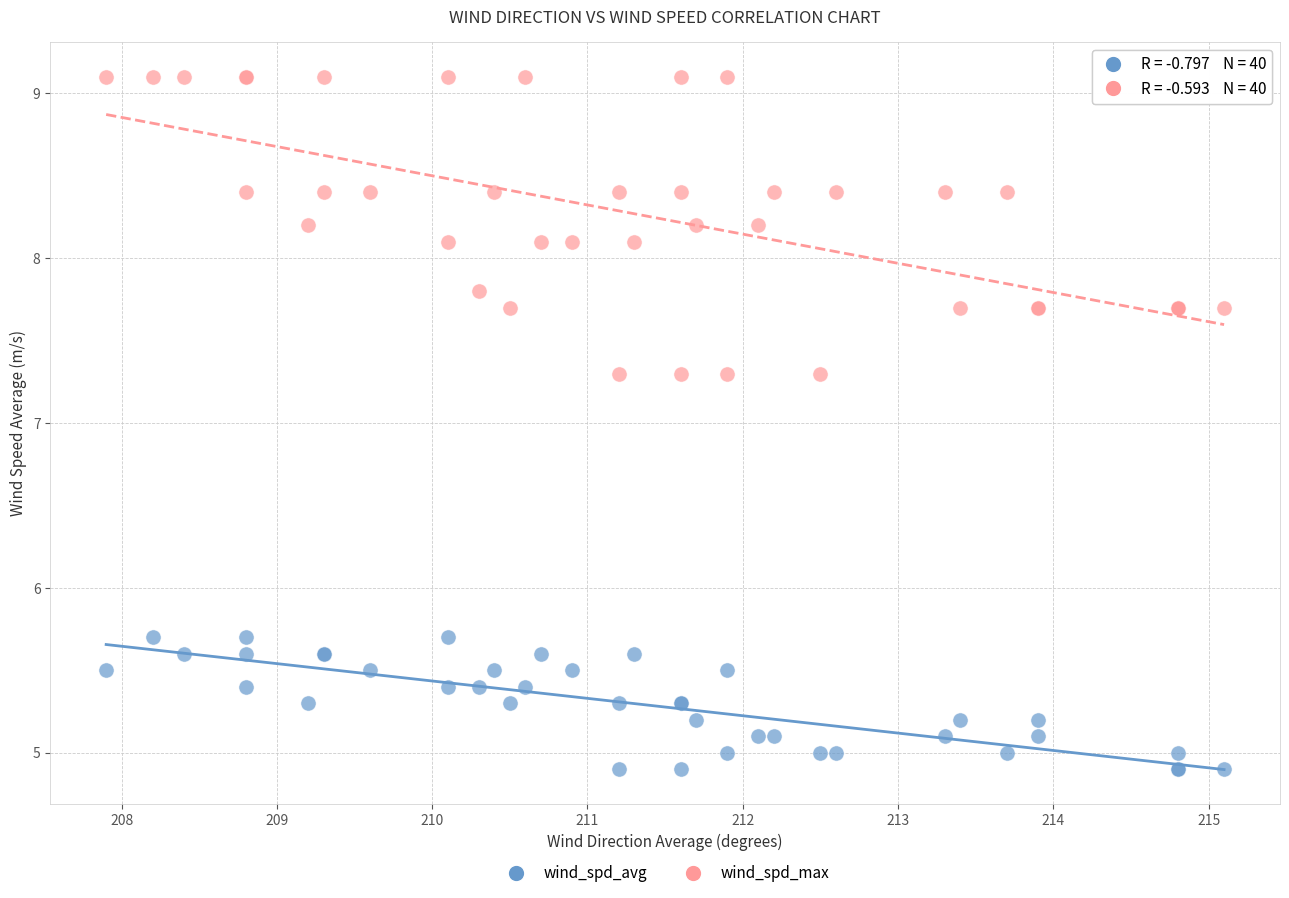

Which series has the largest Y range (max minus min)?

wind_spd_max